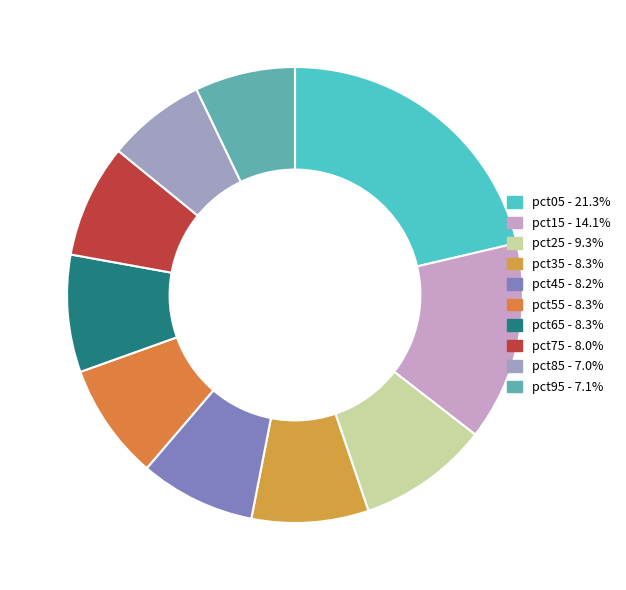

Which category has the smallest portion of the pie?

pct85